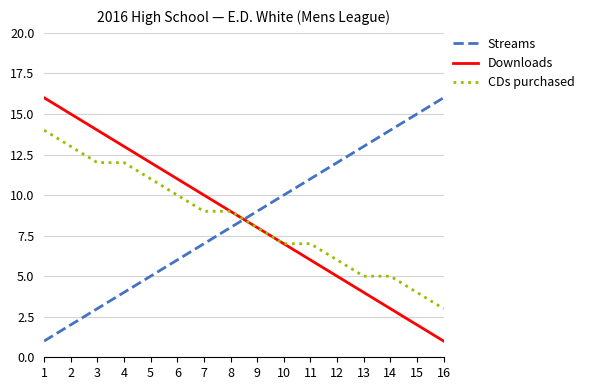

What is the difference between the highest and lowest values at 16?

15